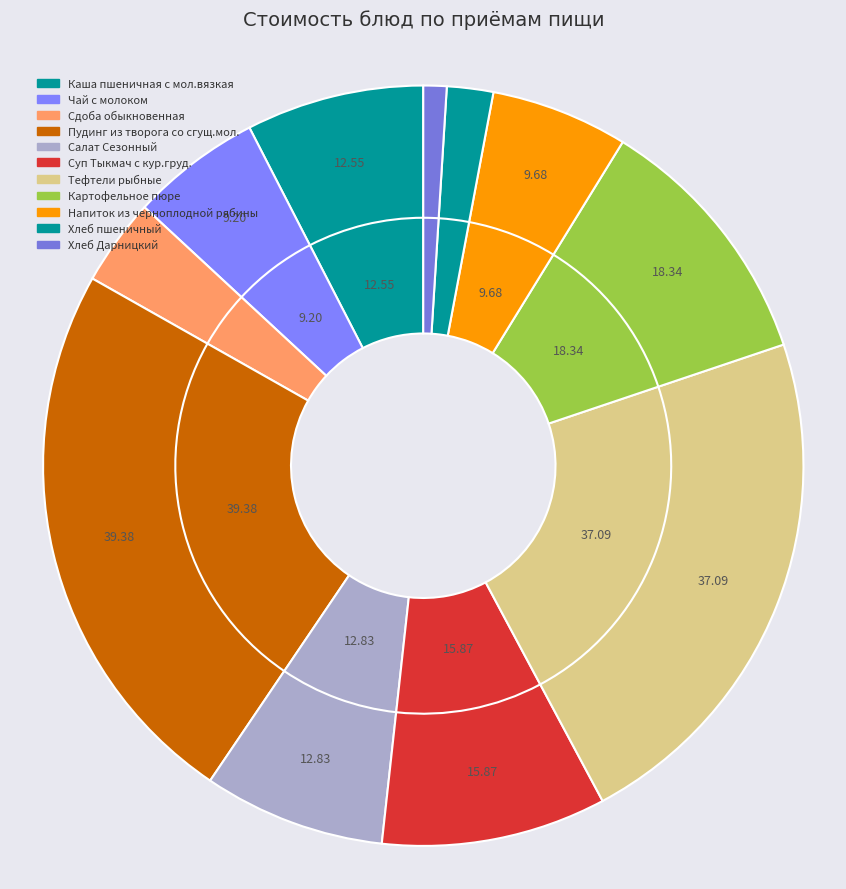

Rank the categories by value from lowest to highest.

Хлеб Дарницкий, Хлеб пшеничный, Сдоба обыкновенная, Чай с молоком, Напиток из черноплодной рябины, Каша пшеничная с мол.вязкая, Салат Сезонный, Суп Тыкмач с кур.груд., Картофельное пюре, Тефтели рыбные, Пудинг из творога со сгущ.мол.